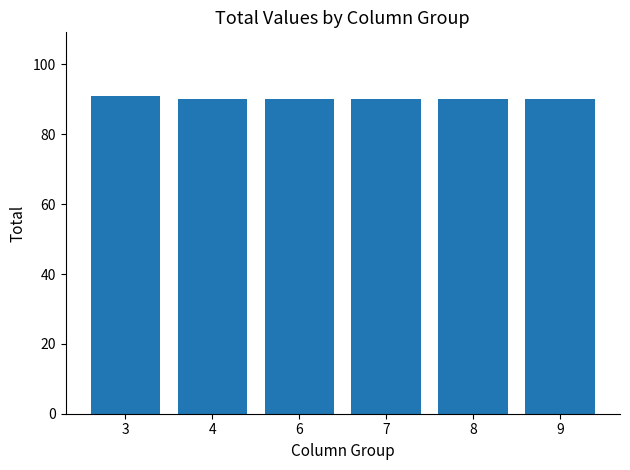

How many distinct data groups are displayed?

1